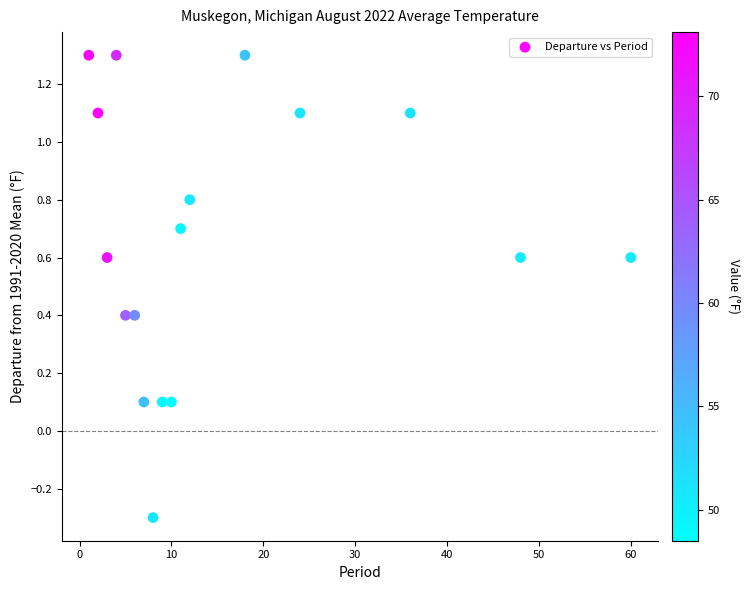

List the coordinates of all points as (X, Y) pairs, reading left to right.

(1.0, 1.3)  (2.0, 1.1)  (3.0, 0.6)  (4.0, 1.3)  (5.0, 0.4)  (6.0, 0.4)  (7.0, 0.1)  (8.0, -0.3)  (9.0, 0.1)  (10.0, 0.1)  (11.0, 0.7)  (12.0, 0.8)  (18.0, 1.3)  (24.0, 1.1)  (36.0, 1.1)  (48.0, 0.6)  (60.0, 0.6)